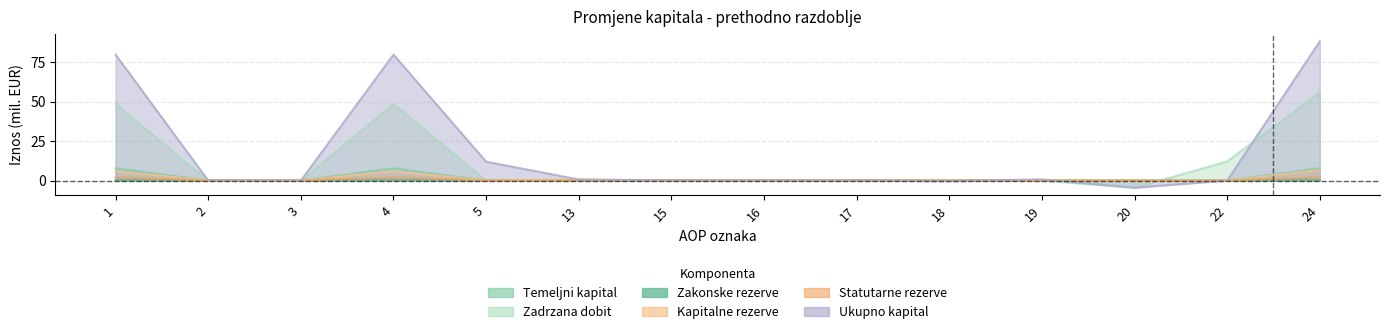

Which series has the largest total across all categories?

Ukupno kapital